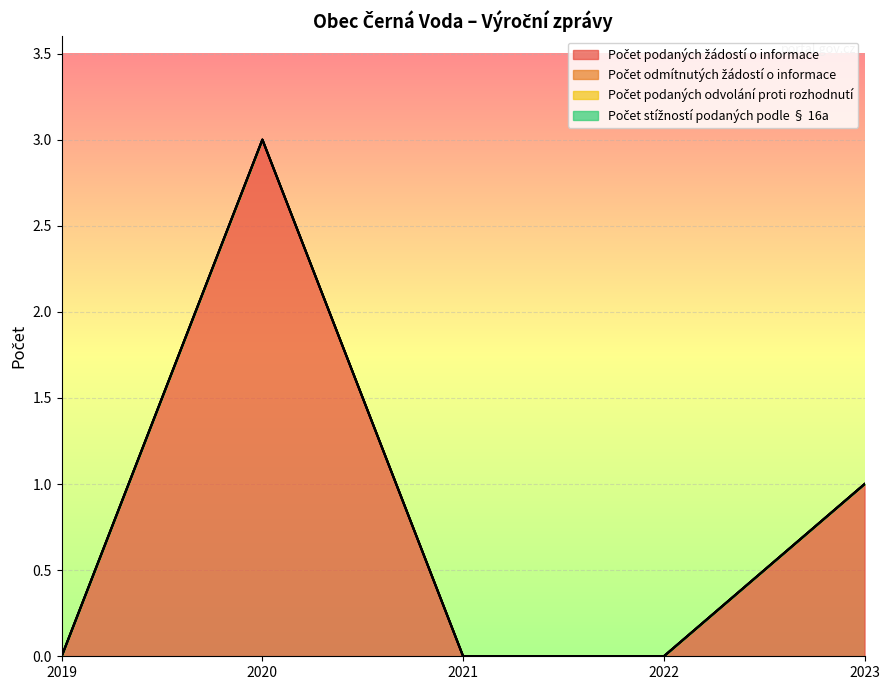

At which label does Počet podaných žádostí o informace reach its minimum?

2019